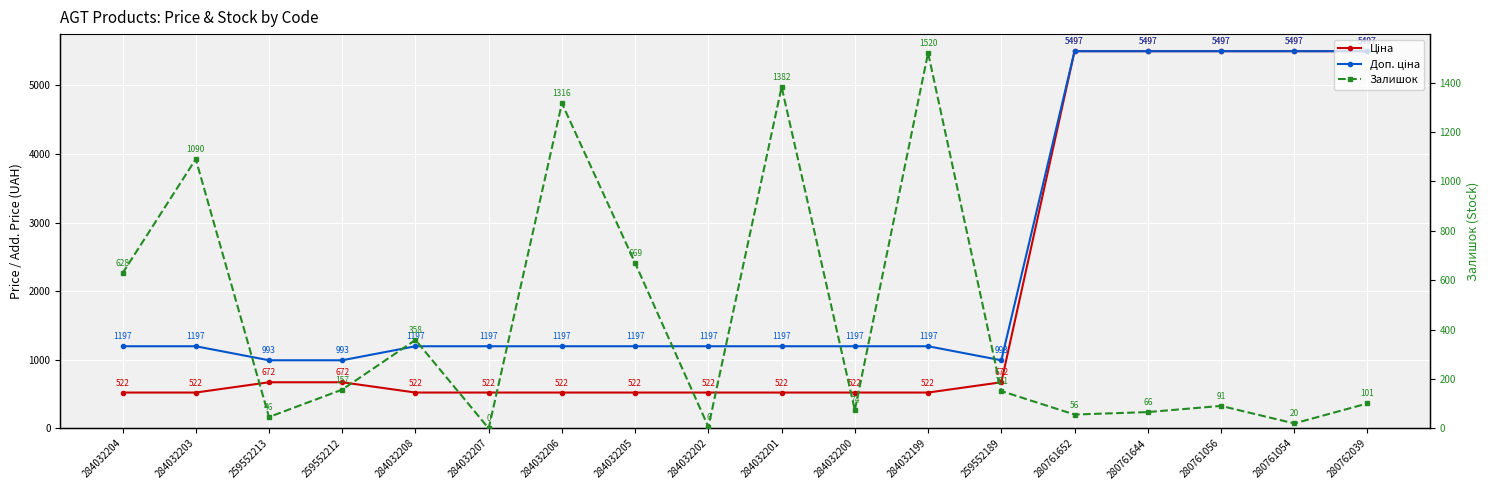

What is the spread (max minus min) of values at 259552213?

946.7